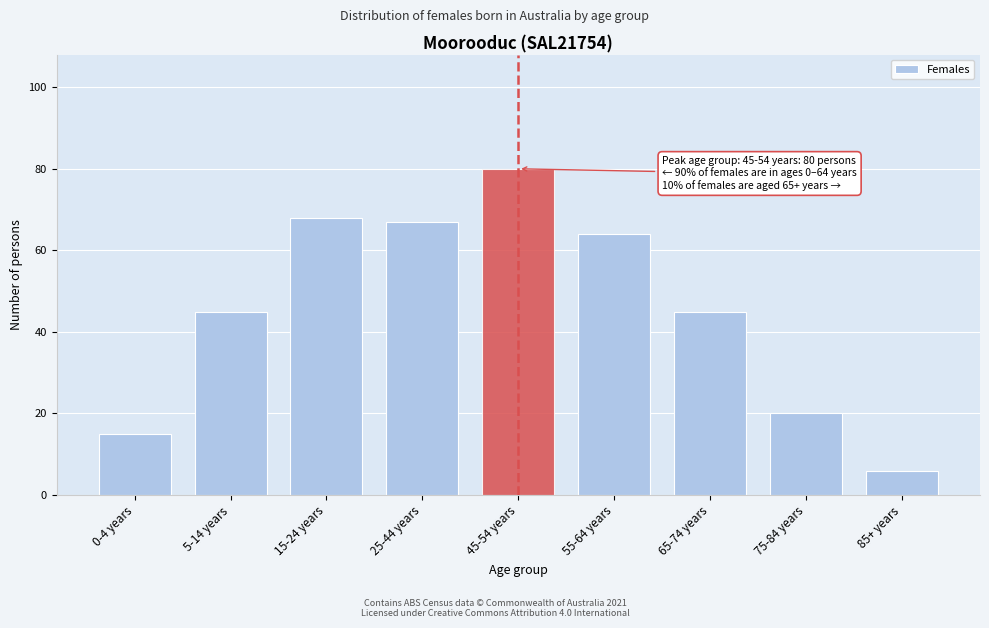

Reading left to right, list all the values displayed in this chart.

0-4 years=15	5-14 years=45	15-24 years=68	25-44 years=67	45-54 years=80	55-64 years=64	65-74 years=45	75-84 years=20	85+ years=6